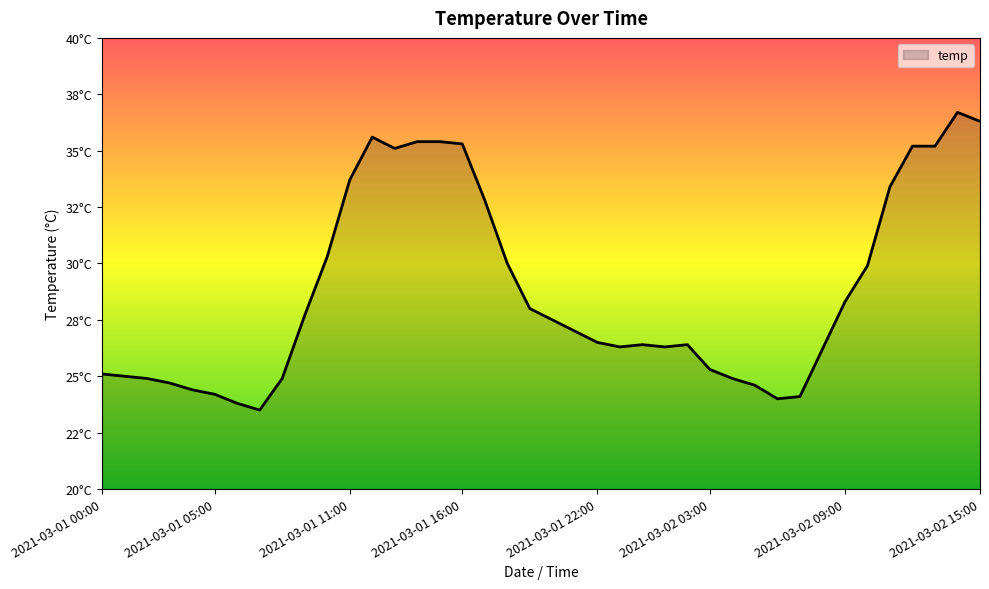

What is the maximum value shown in the chart?

36.7